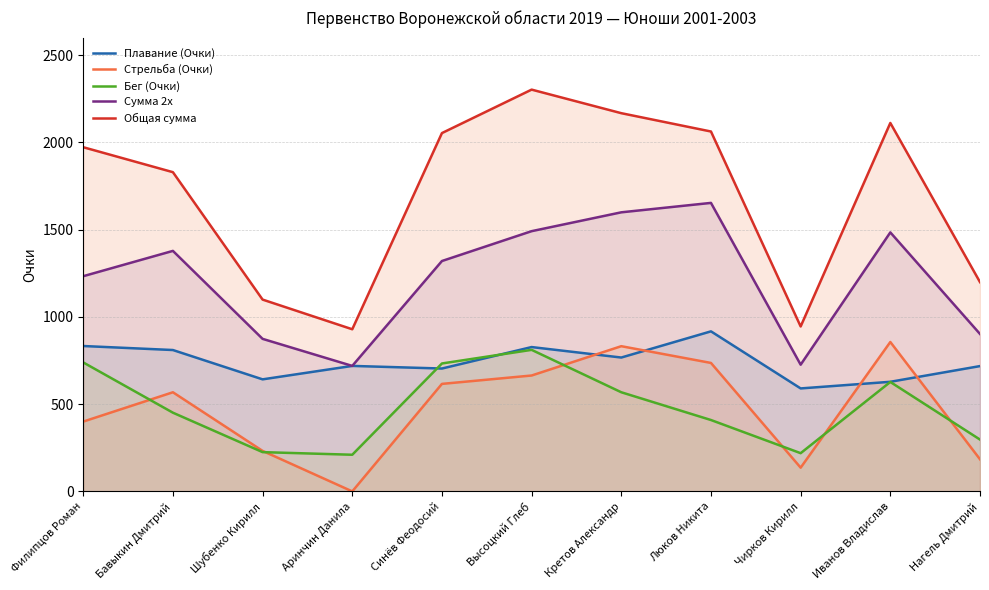

Which series ends up on top after the final intersection of Бег (Очки) and Стрельба (Очки)?

Бег (Очки)